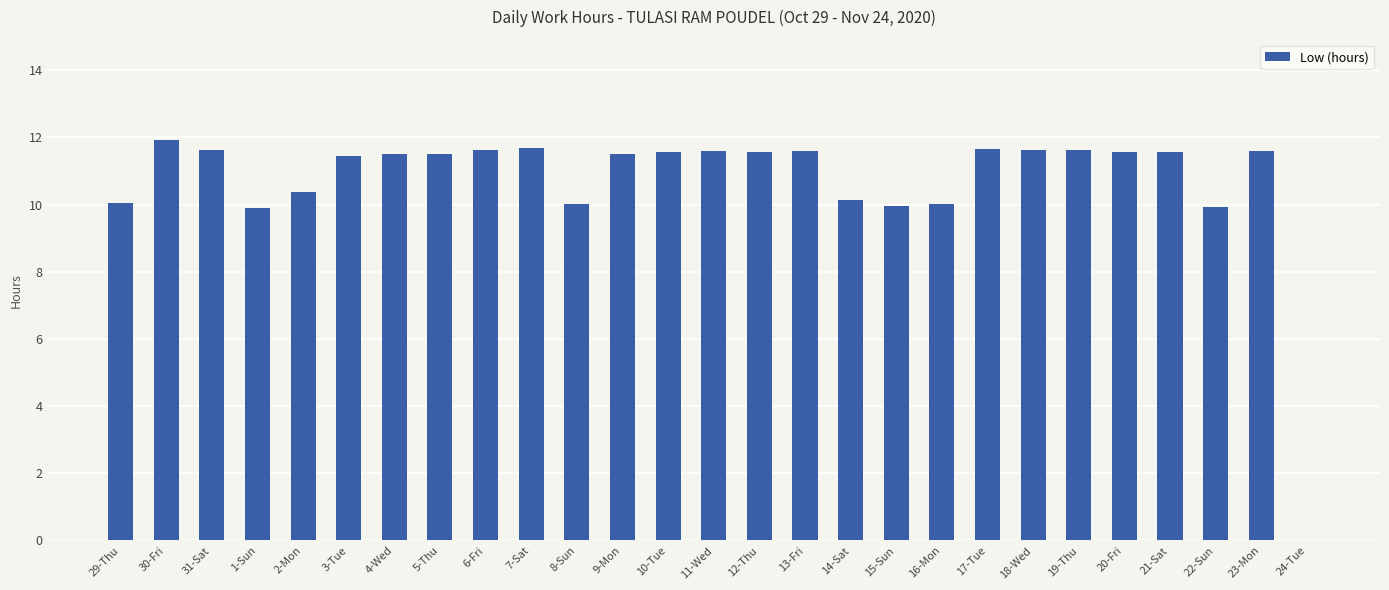

Approximately how many times larger is the value at 10-Tue compared to 22-Sun?

1.2